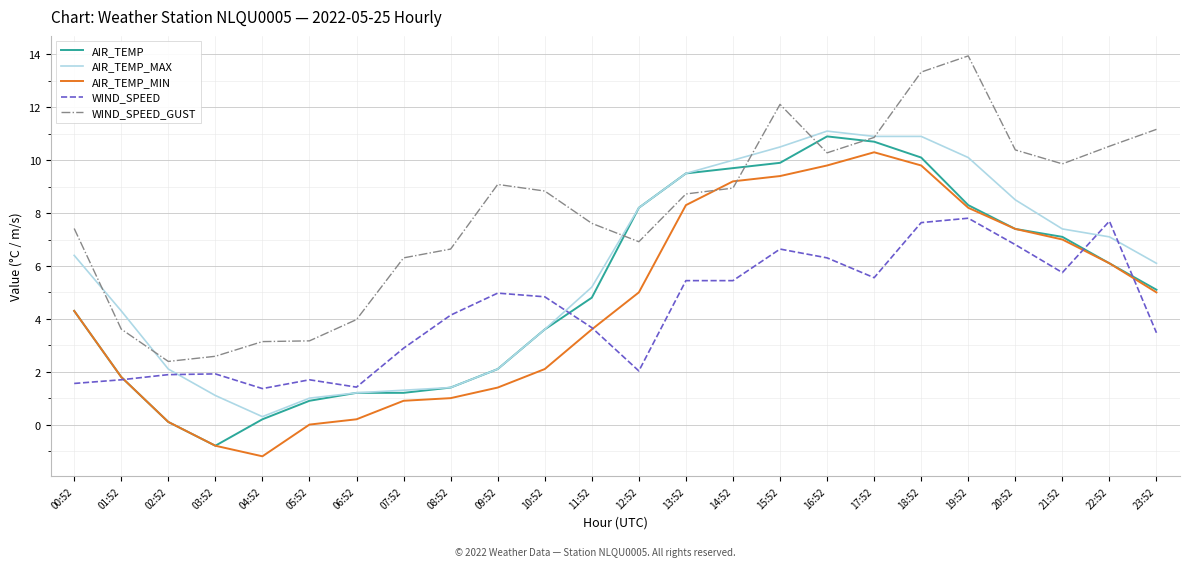

What is the average value of the AIR_TEMP_MAX series?

5.8